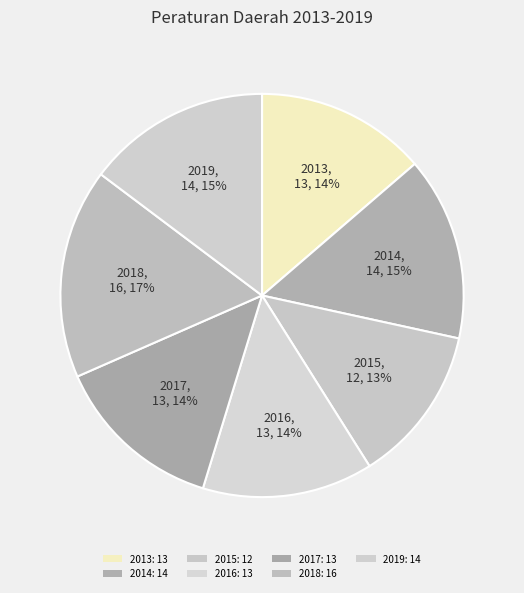

To the nearest percent, what portion does 2015 represent?

13%